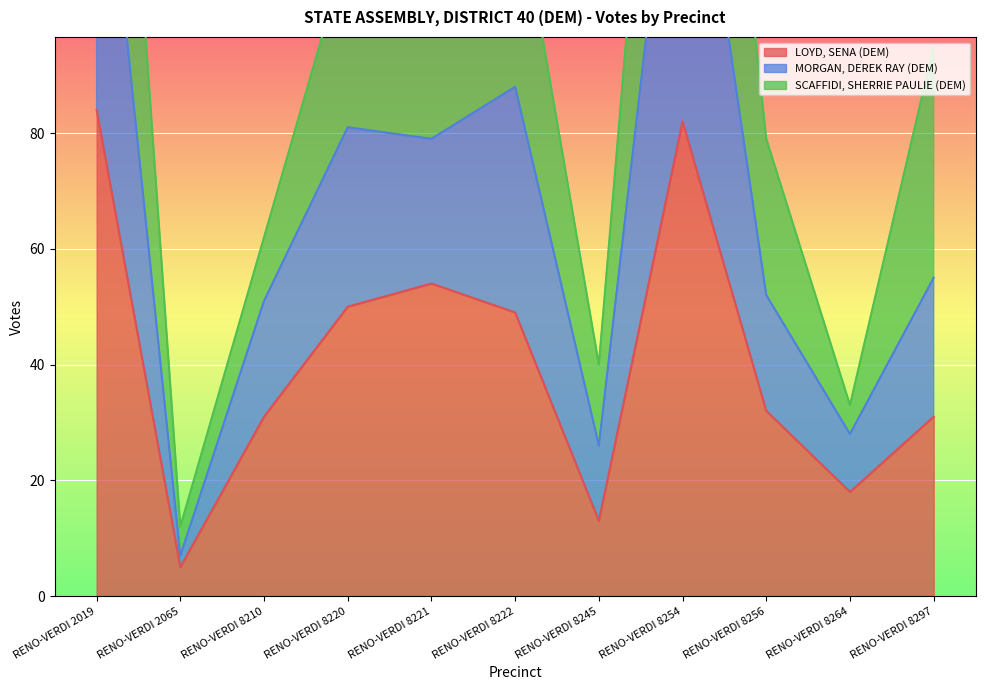

What is the value of the LOYD, SENA (DEM) point at the 8th from the left?

82